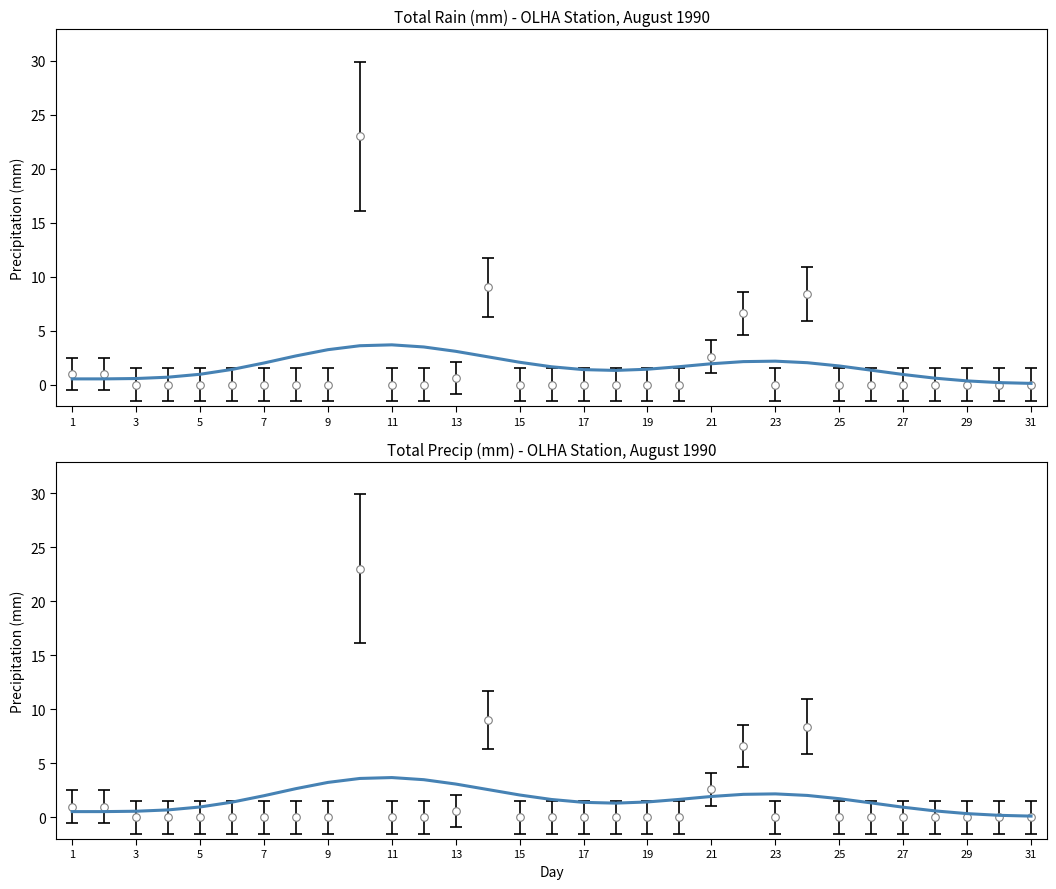

Between 24 and 7, which is larger?

24